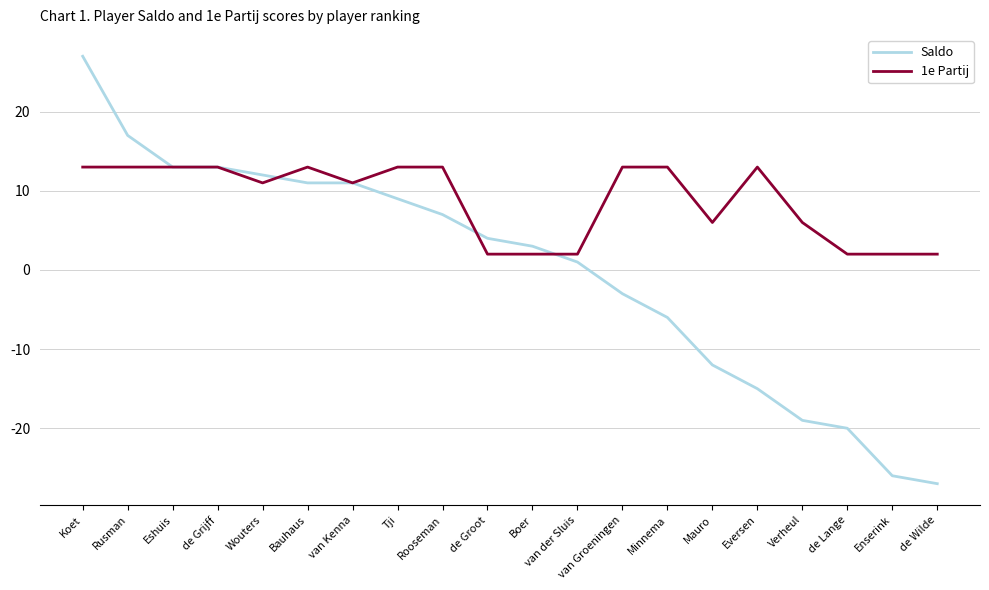

Rank the series by their average value, from lowest to highest.

Saldo, 1e Partij